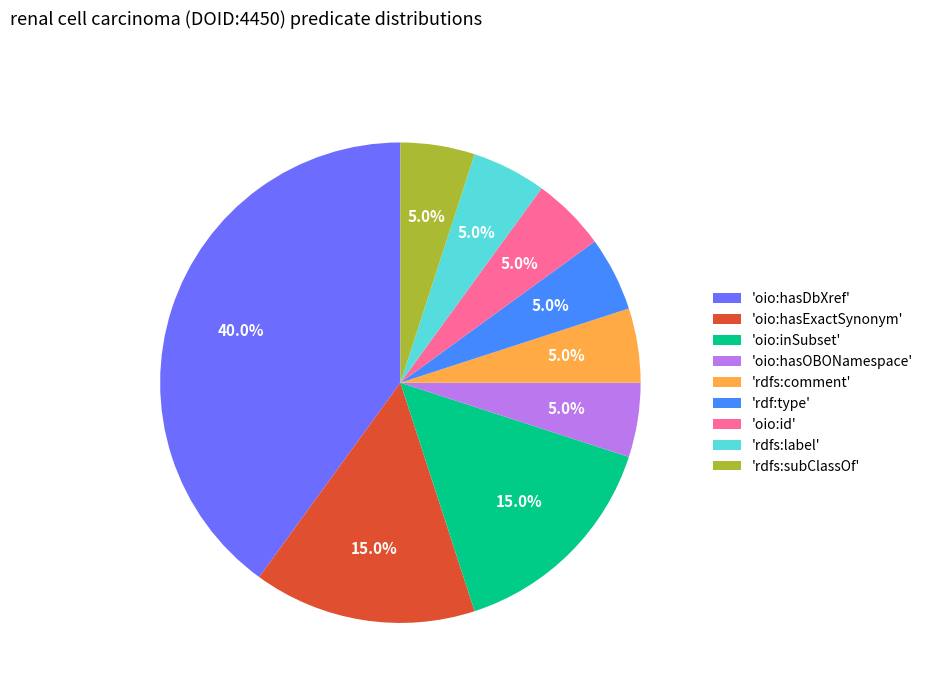

How much of the chart is everything except 'oio:id'?

95.0%